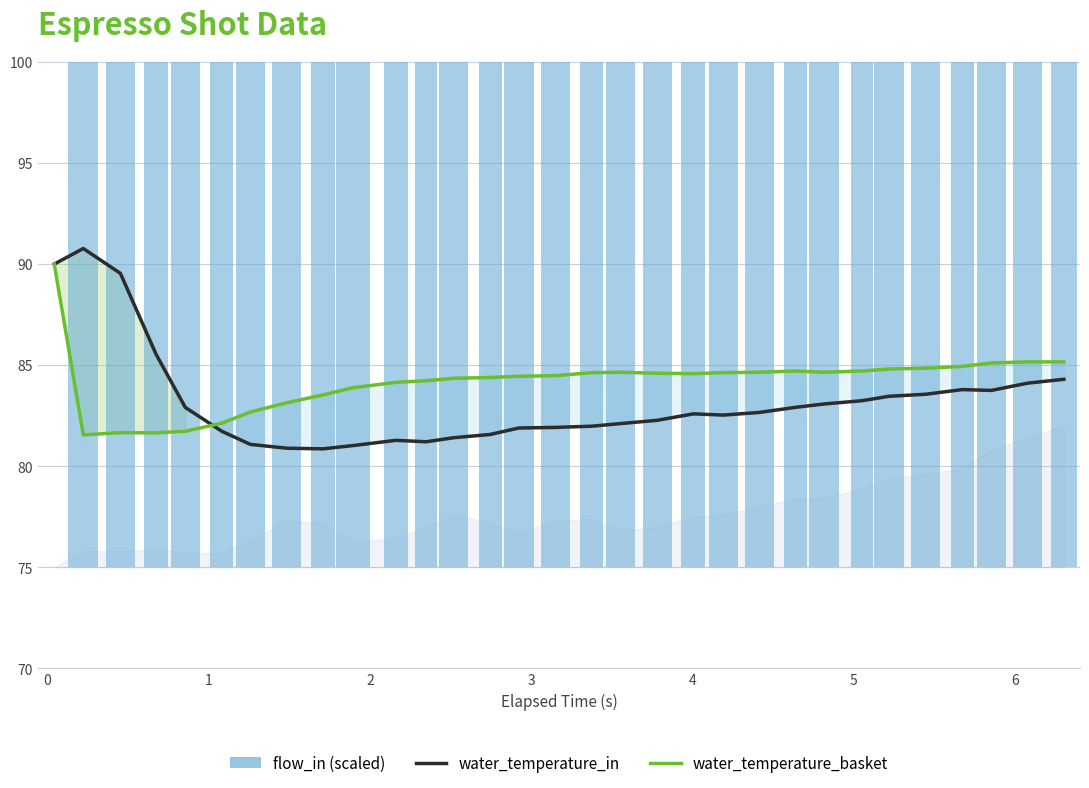

What is the difference between the second highest and second lowest values in the water_temperature_in series?

9.1